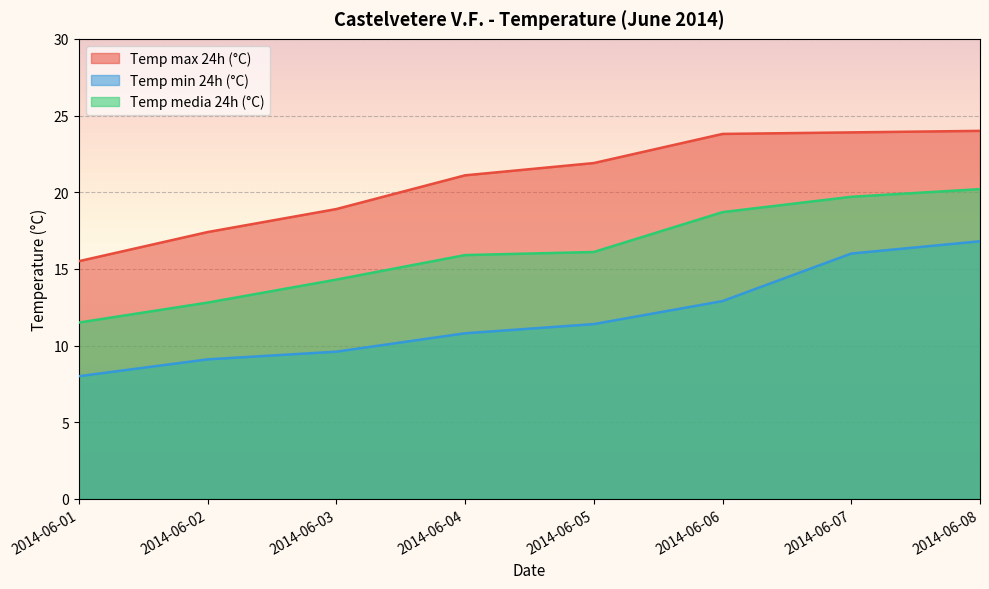

The value of Temp media 24h (°C) at 2014-06-02 is 5.0. True or false?

False